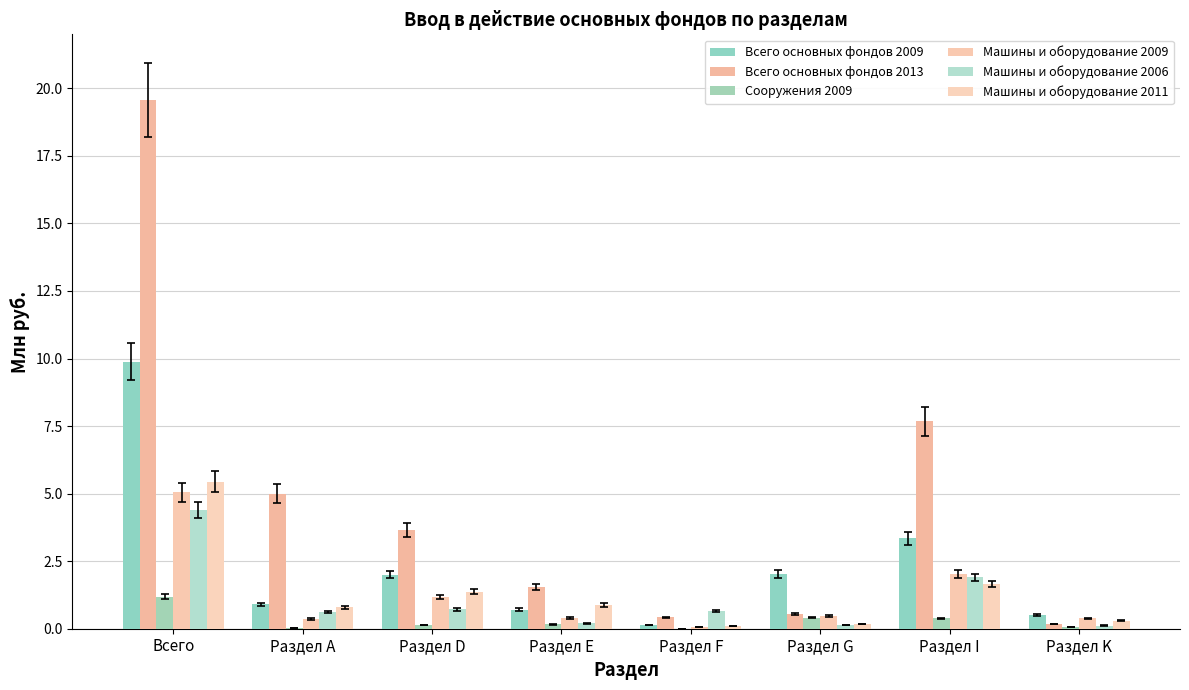

What is the total value across all series at Всего?

45.5